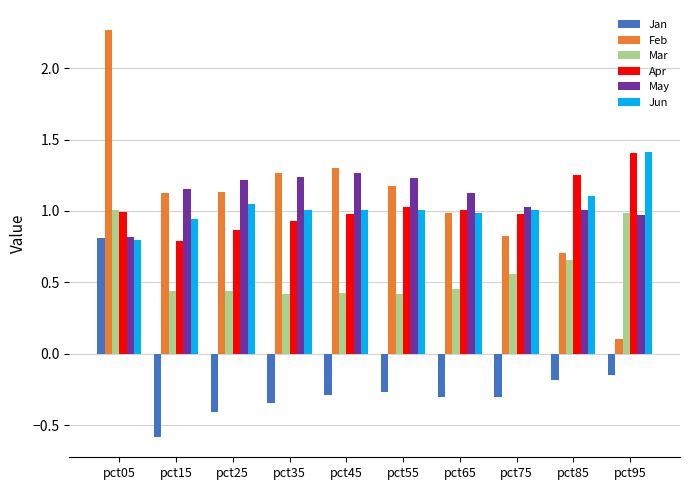

What is the sum of all Apr values?

10.2